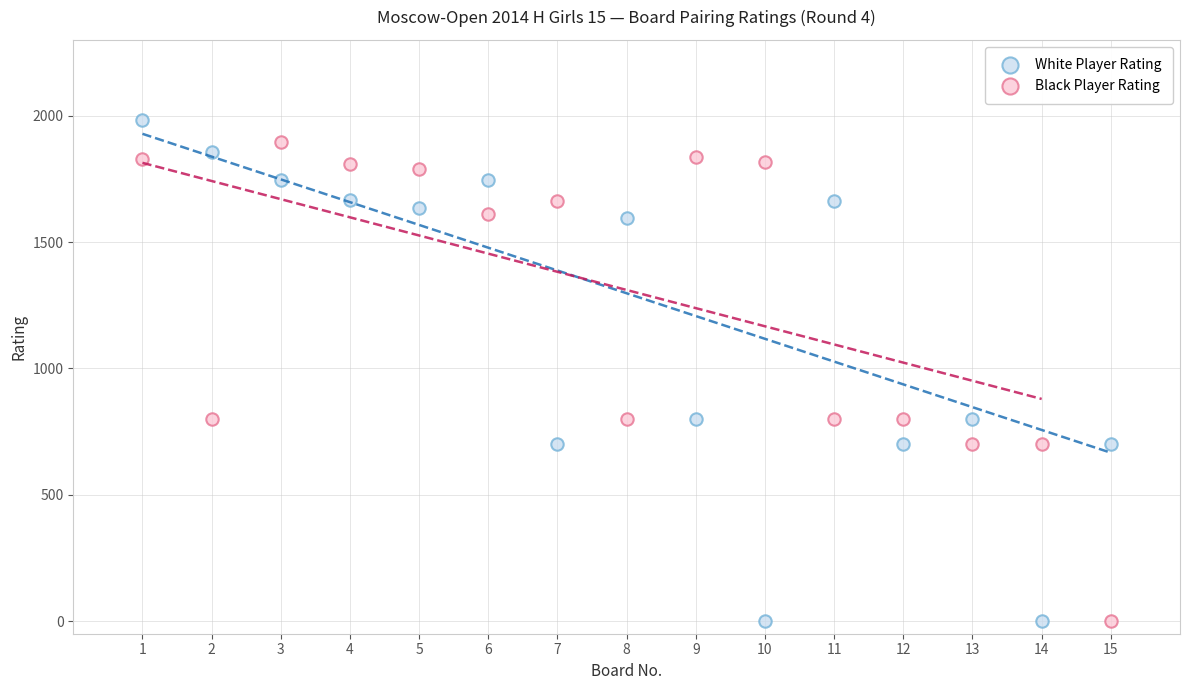

Across all data points, what is the range of Y values (max minus min)?

1981